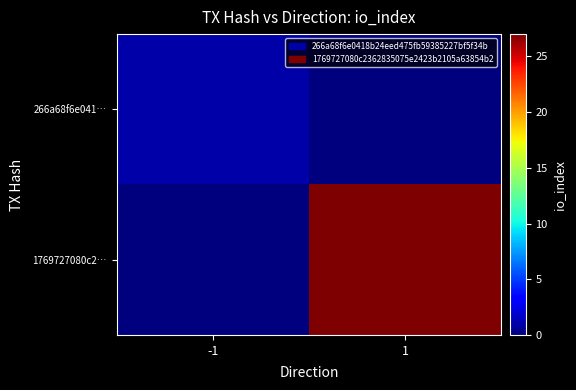

Rank the series by their average value, from highest to lowest.

1769727080c2…, 266a68f6e041…